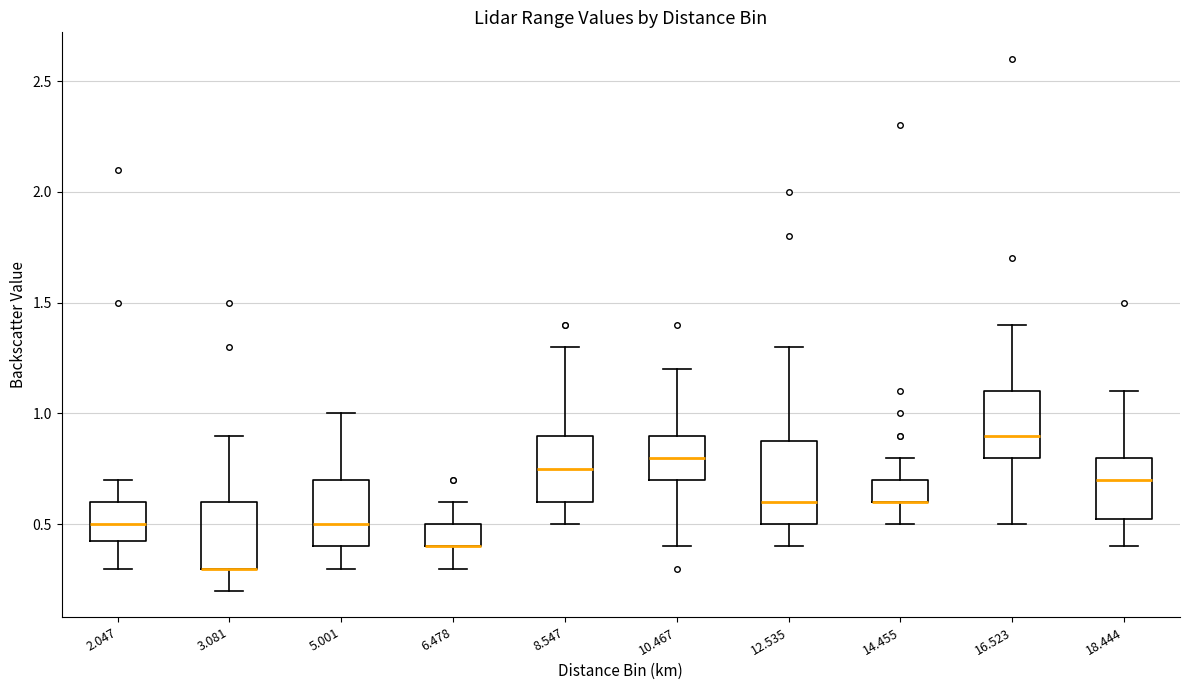

Reading left to right, read every box against the y-axis: the position of its median line, the range the box covers, and the ends of its whiskers. The values are not printed on the chart, so give them approximately, as read against the axis.

2.047: median 0.50, box 0.45 to 0.60, whiskers 0.30 to 0.70
3.081: median 0.30 (drawn on the box's lower edge), box 0.30 to 0.60, whiskers 0.20 to 0.90
5.001: median 0.50, box 0.40 to 0.70, whiskers 0.30 to 1.00
6.478: median 0.40 (drawn on the box's lower edge), box 0.40 to 0.50, whiskers 0.30 to 0.60
8.547: median 0.75, box 0.60 to 0.90, whiskers 0.50 to 1.30
10.467: median 0.80, box 0.70 to 0.90, whiskers 0.40 to 1.20
12.535: median 0.60, box 0.50 to 0.90, whiskers 0.40 to 1.30
14.455: median 0.60 (drawn on the box's lower edge), box 0.60 to 0.70, whiskers 0.50 to 0.80
16.523: median 0.90, box 0.80 to 1.10, whiskers 0.50 to 1.40
18.444: median 0.70, box 0.55 to 0.80, whiskers 0.40 to 1.10